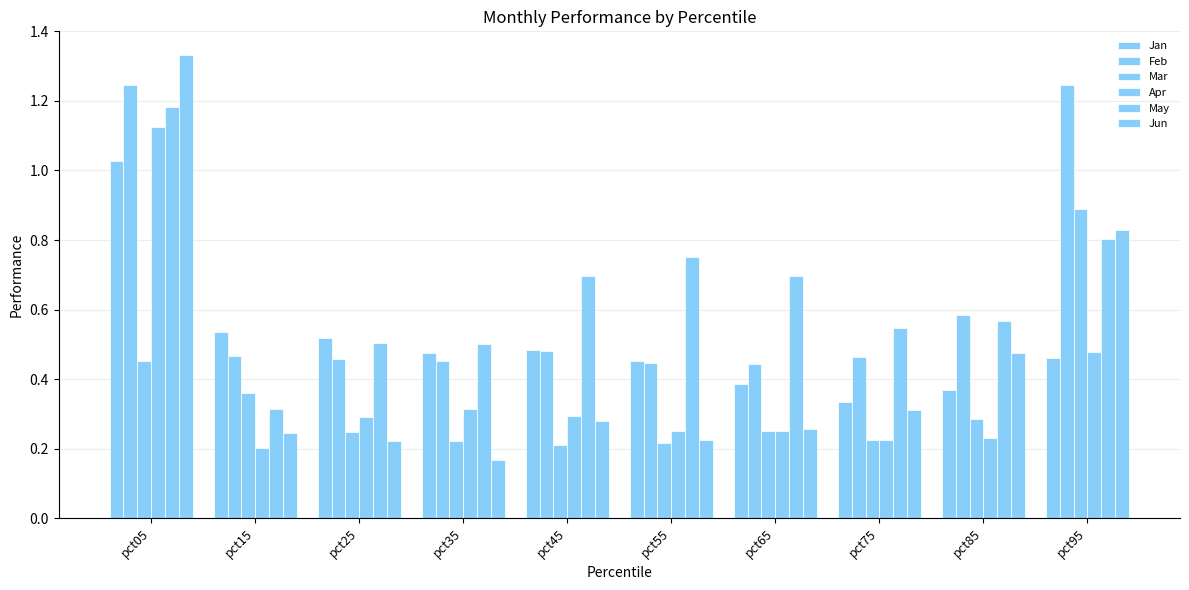

What is the difference between the maximum and minimum values in the Jun series?

1.2